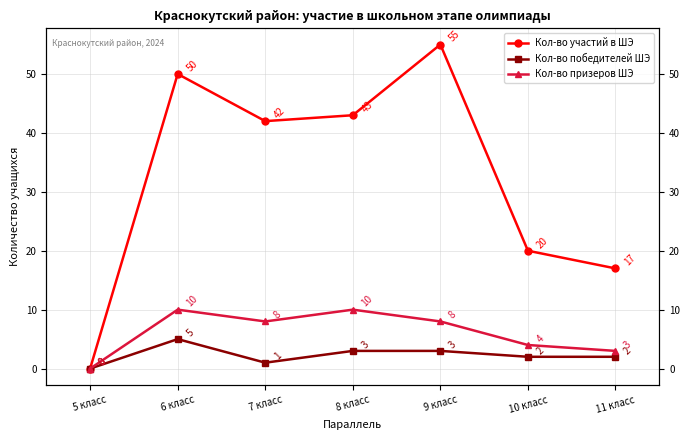

Reading left to right, extract all data points from this chart.

Кол-во участий в ШЭ: 0	50	42	43	55	20	17
Кол-во победителей ШЭ: 0	5	1	3	3	2	2
Кол-во призеров ШЭ: 0	10	8	10	8	4	3